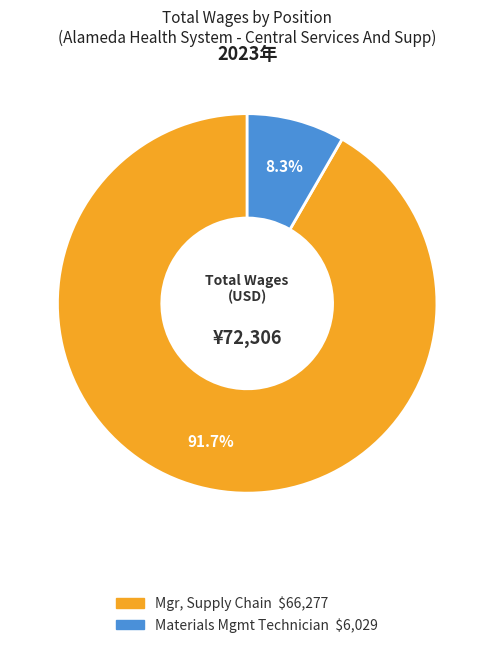

Combined, what portion of the pie is Mgr, Supply Chain and Materials Mgmt Technician?

100.0%